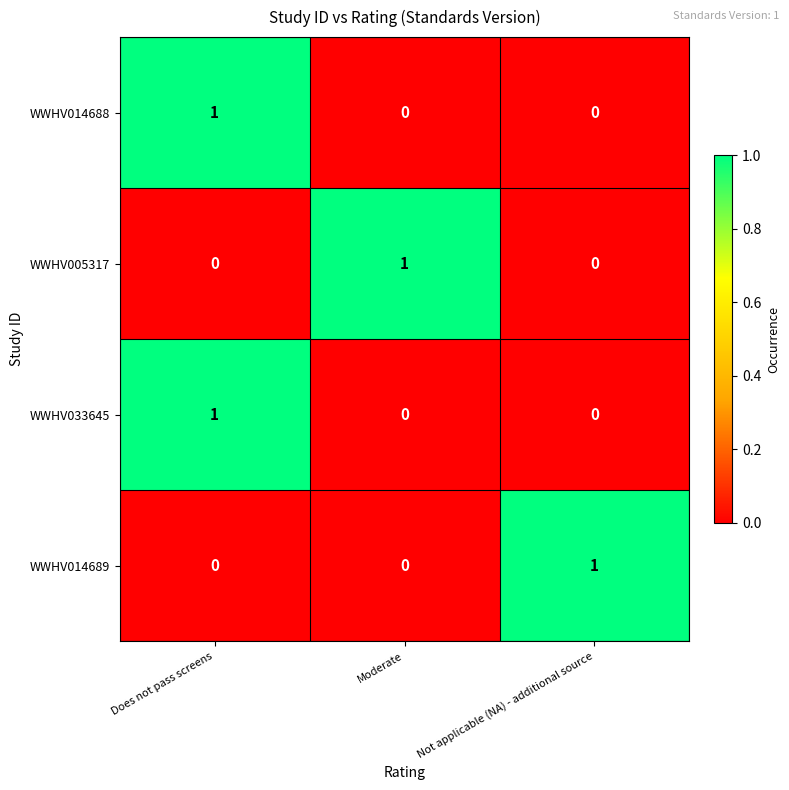

The value of WWHV014688 at Moderate is 1. True or false?

False